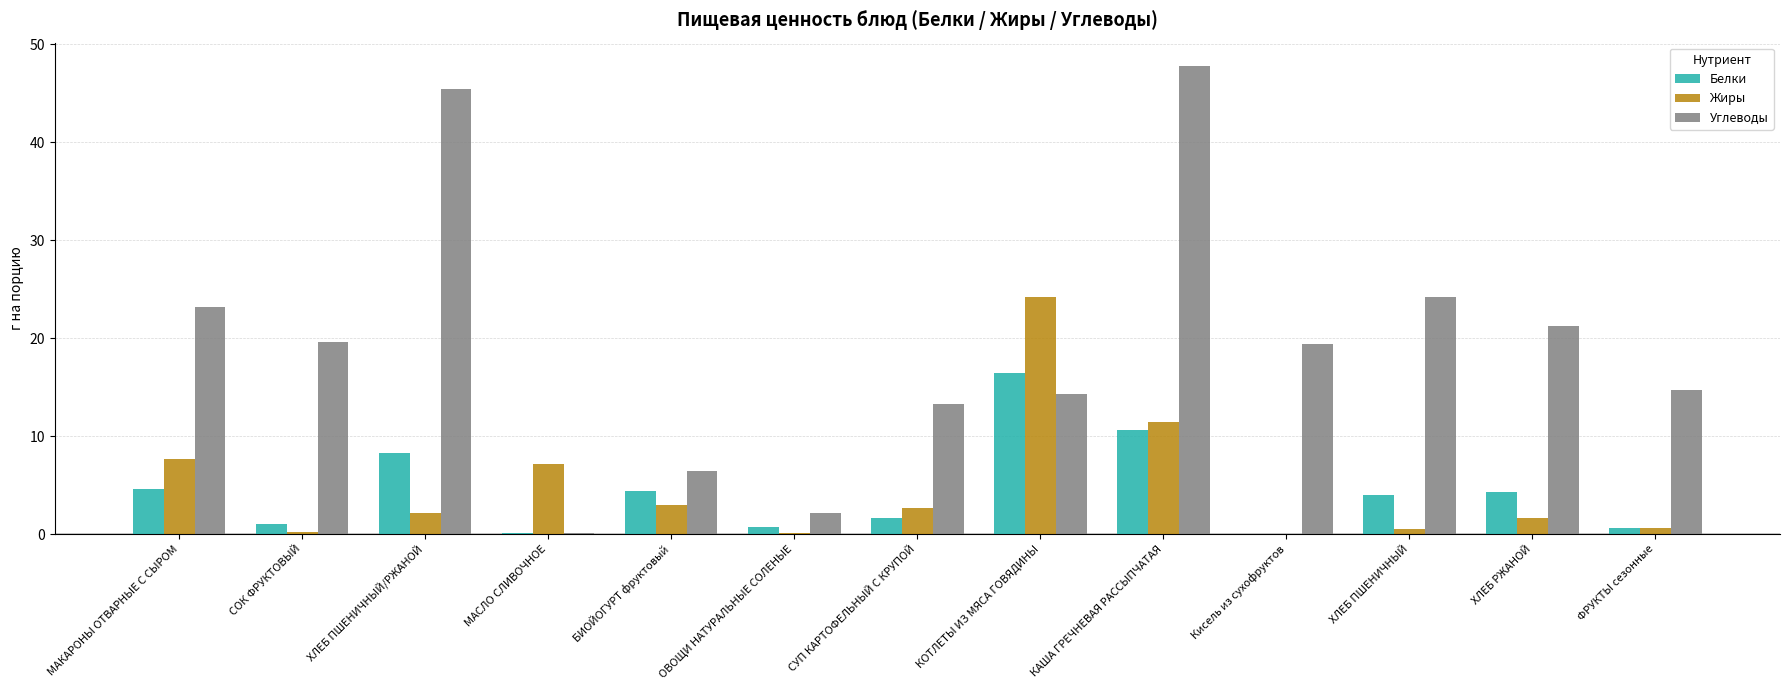

Which series has the largest total across all categories?

Углеводы